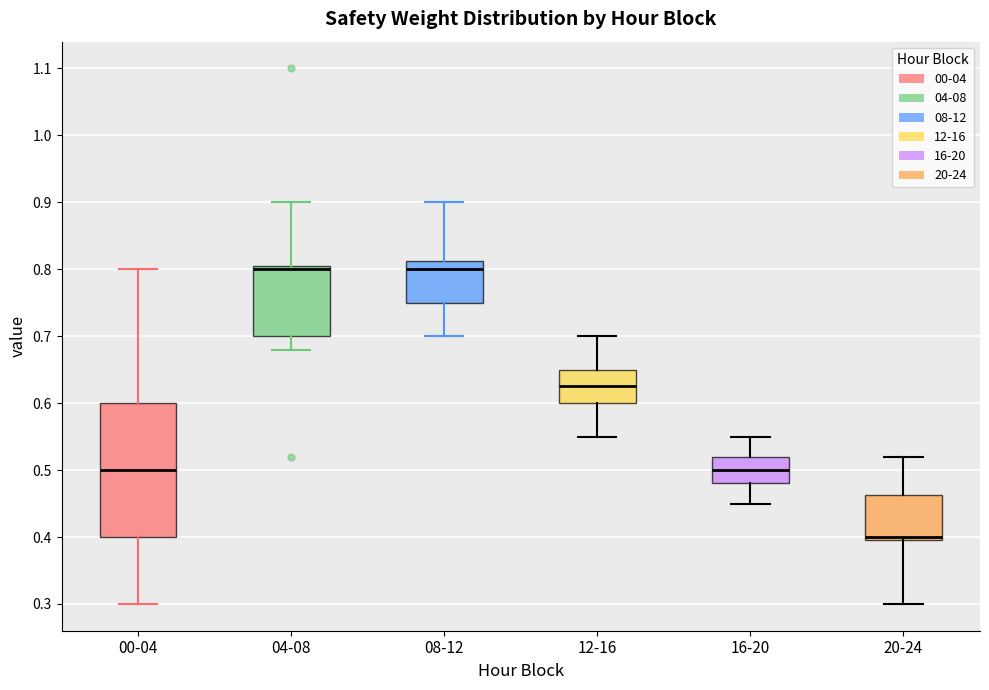

Reading left to right, transcribe this box plot: for each box, give where its median line is, the range the box spans, and where its two whiskers end, as read against the y-axis. The values are not printed on the chart, so give them approximately, as read against the axis.

00-04: median 0.50, box 0.40 to 0.60, whiskers 0.30 to 0.80
04-08: median 0.80, box 0.70 to 0.81, whiskers 0.68 to 0.90
08-12: median 0.80, box 0.75 to 0.81, whiskers 0.70 to 0.90
12-16: median 0.63, box 0.60 to 0.65, whiskers 0.55 to 0.70
16-20: median 0.50, box 0.48 to 0.52, whiskers 0.45 to 0.55
20-24: median 0.40 (just above the box's lower edge), box 0.40 to 0.46, whiskers 0.30 to 0.52